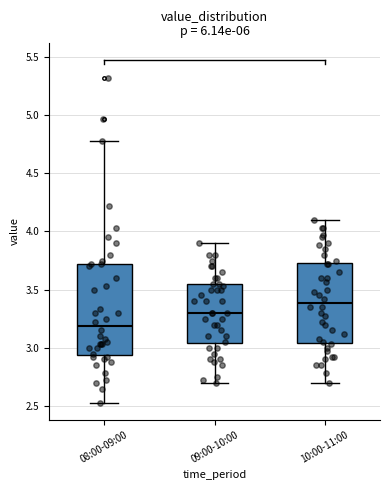

Reading left to right, transcribe this box plot: for each box, give where its median line is, the range the box spans, and where its two whiskers end, as read against the y-axis. The values are not printed on the chart, so give them approximately, as read against the axis.

08:00-09:00: median 3.20, box 2.95 to 3.70, whiskers 2.55 to 4.80
09:00-10:00: median 3.30, box 3.05 to 3.55, whiskers 2.70 to 3.90
10:00-11:00: median 3.40, box 3.05 to 3.75, whiskers 2.70 to 4.10